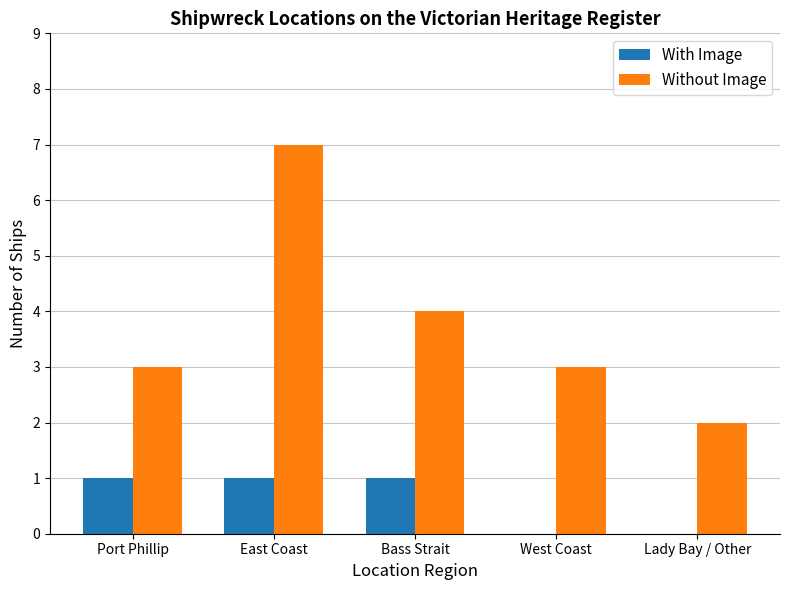

Is it true that With Image equals 1 at East Coast?

True